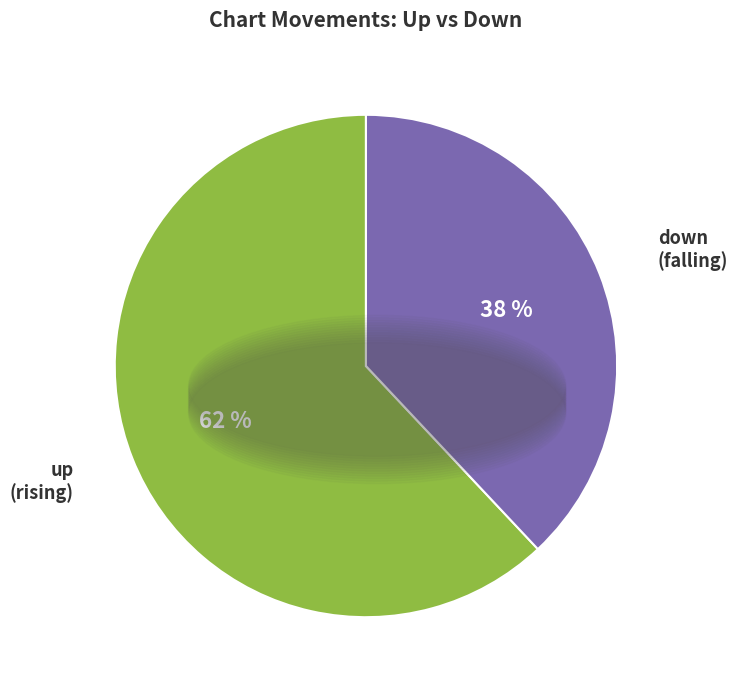

Which has a higher value, down or up?

up